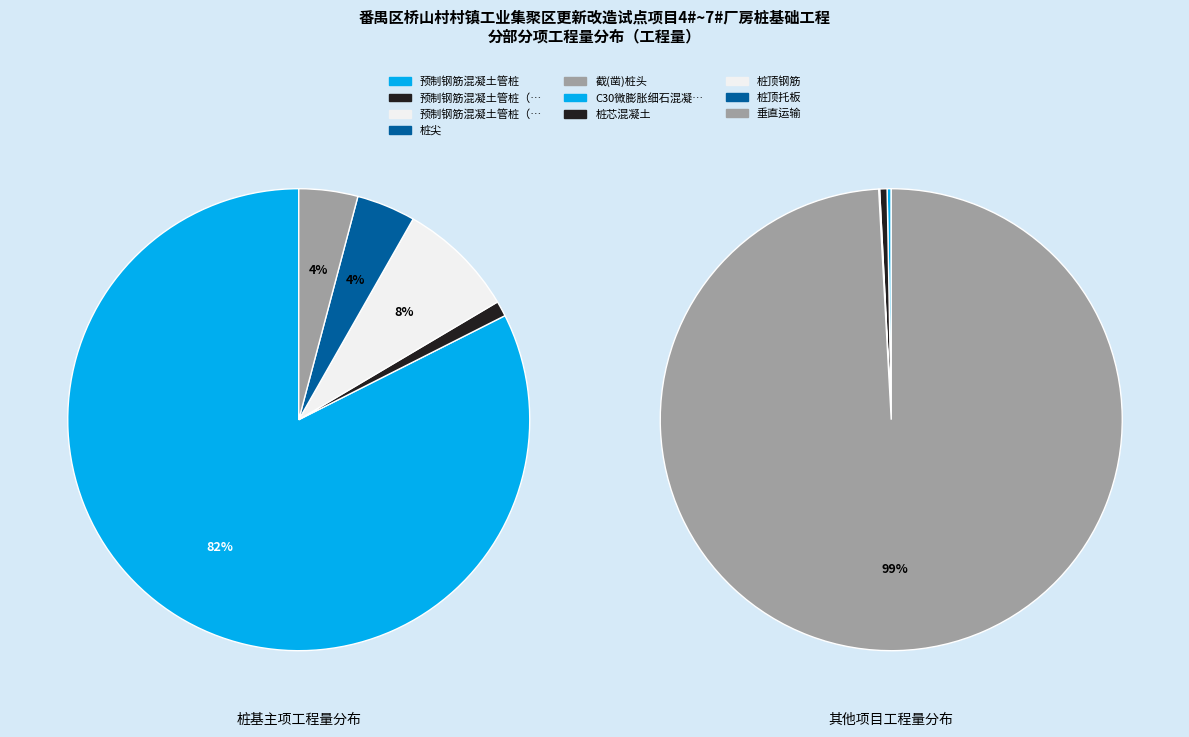

Do 桩尖 and C30微膨胀细石混凝土 together represent more than half of the pie?

No